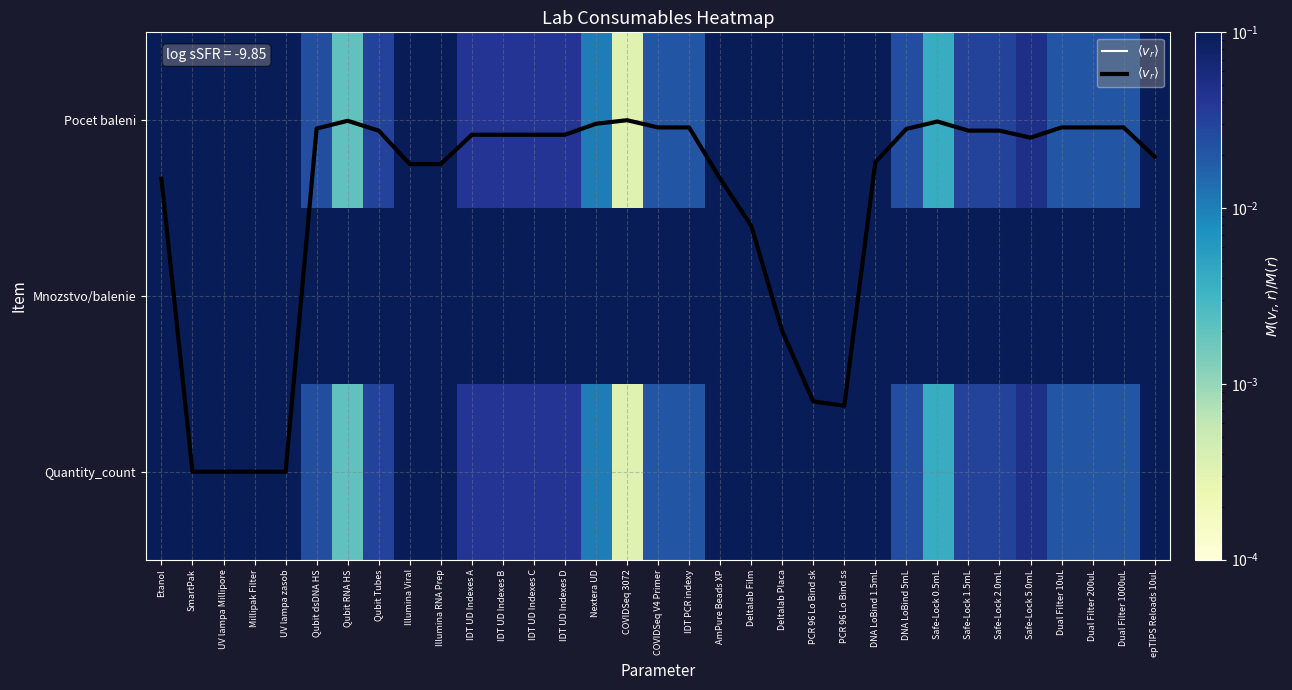

At which label is Quantity_count closest to 0?

COVIDSeq 3072